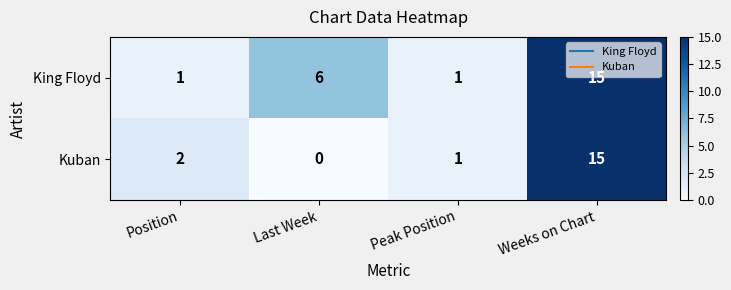

List the series in order of their overall mean, highest first.

King Floyd, Kuban